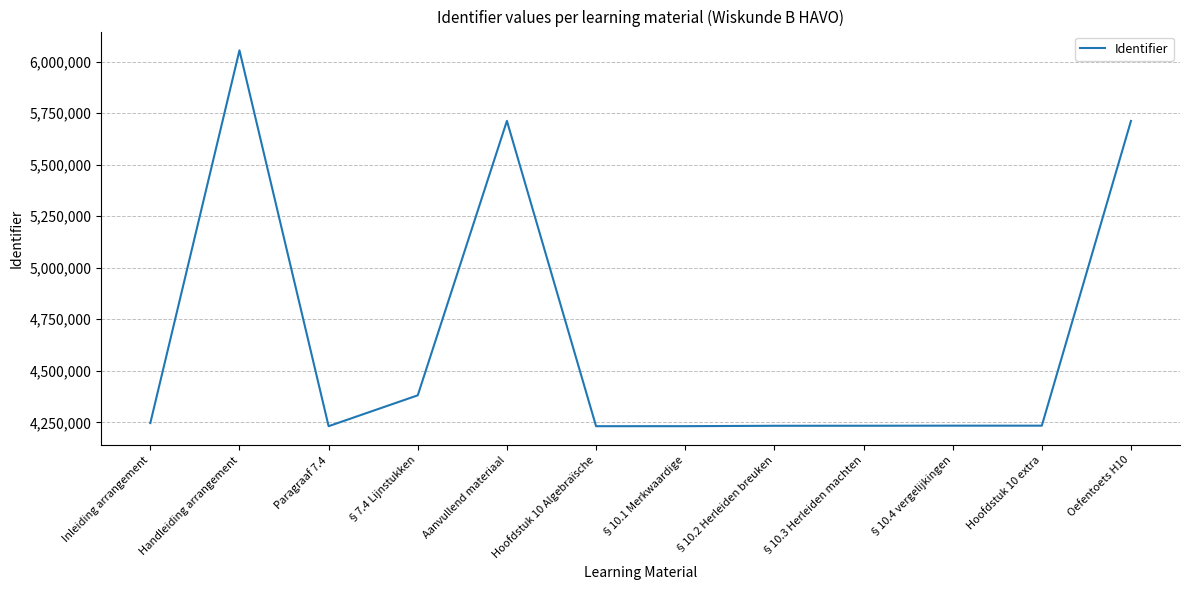

What is the change in value from Handleiding arrangement to §10.3 Herleiden machten?

-1820572